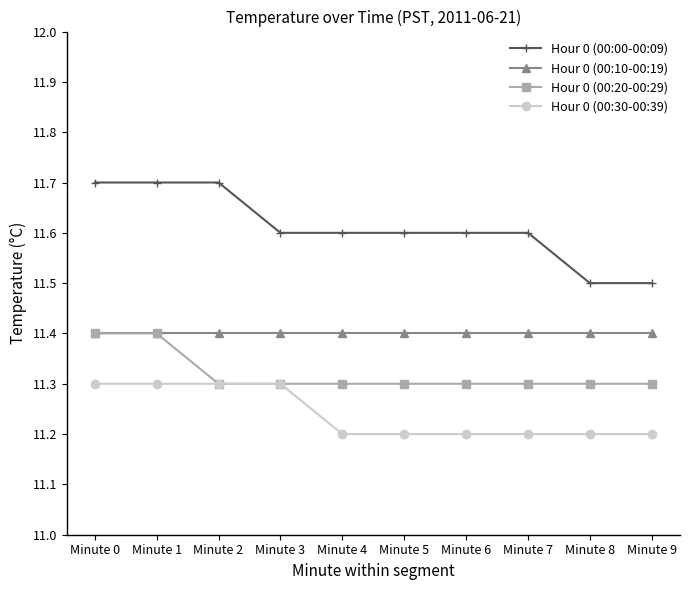

What is the sum of the Hour 0 (00:20-00:29) values at Minute 2 and Minute 9?

22.6